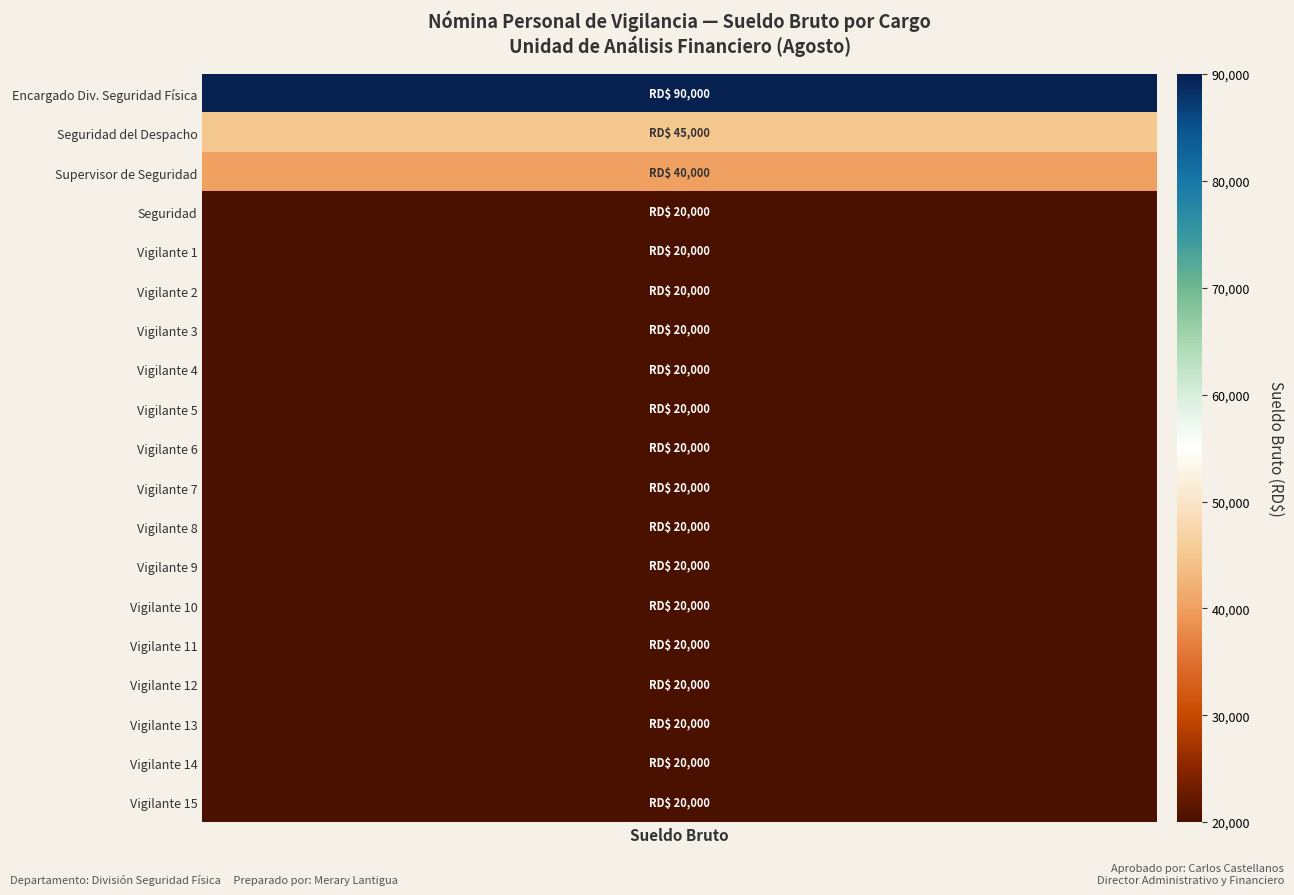

What is the difference between the second highest and second lowest values?

25000